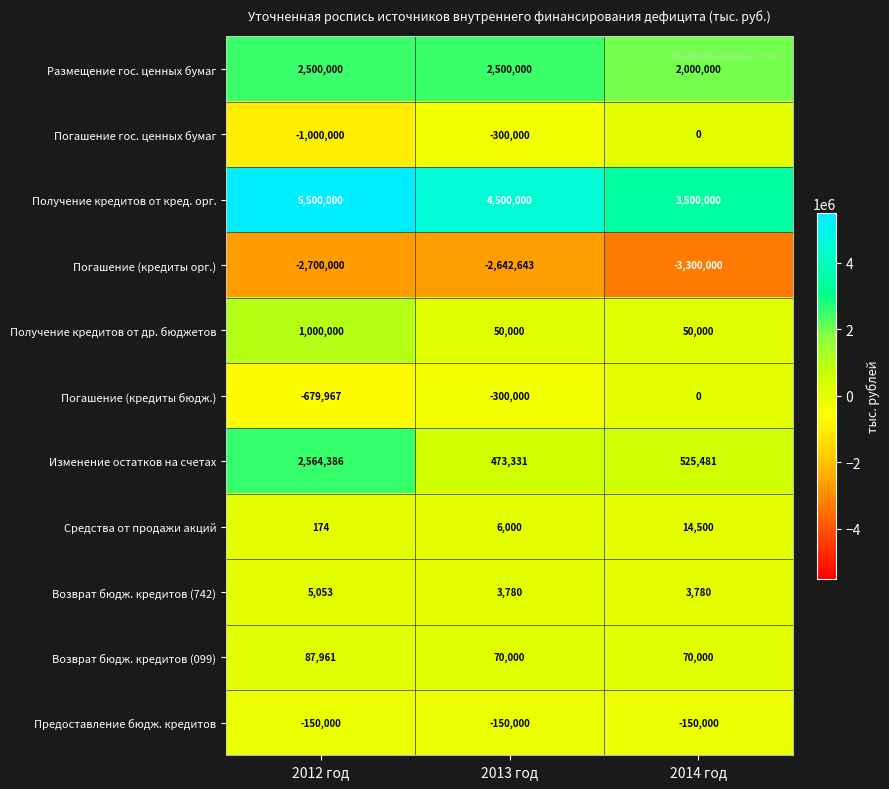

Which series has the largest total across all categories?

Получение кредитов от кред. орг.